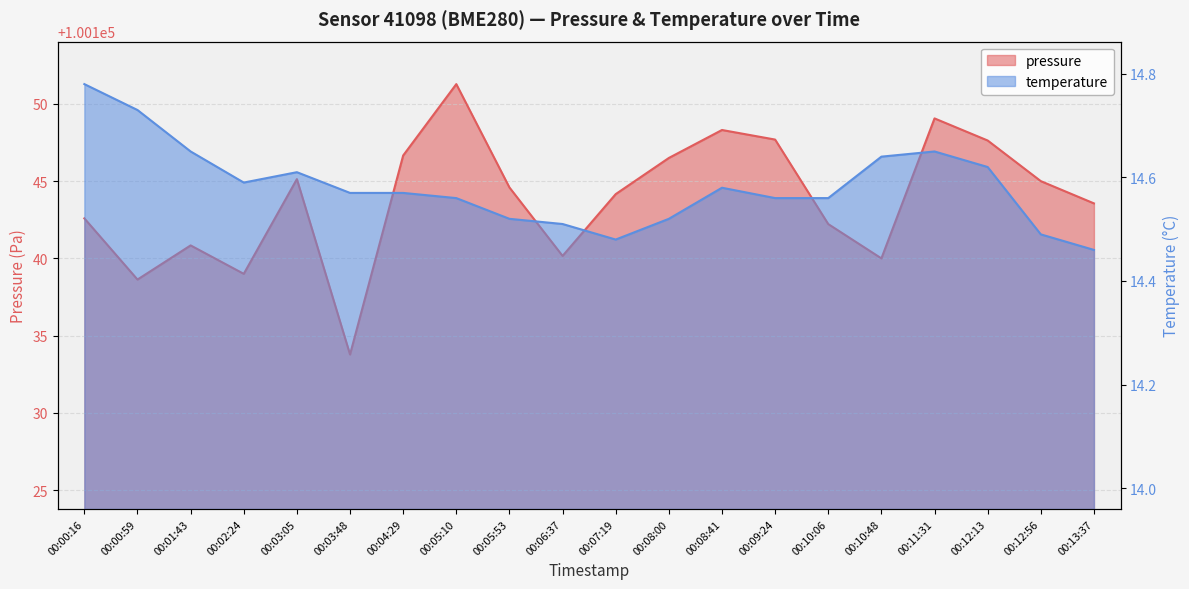

What is the approximate value of pressure at 00:10:06?

100142.2